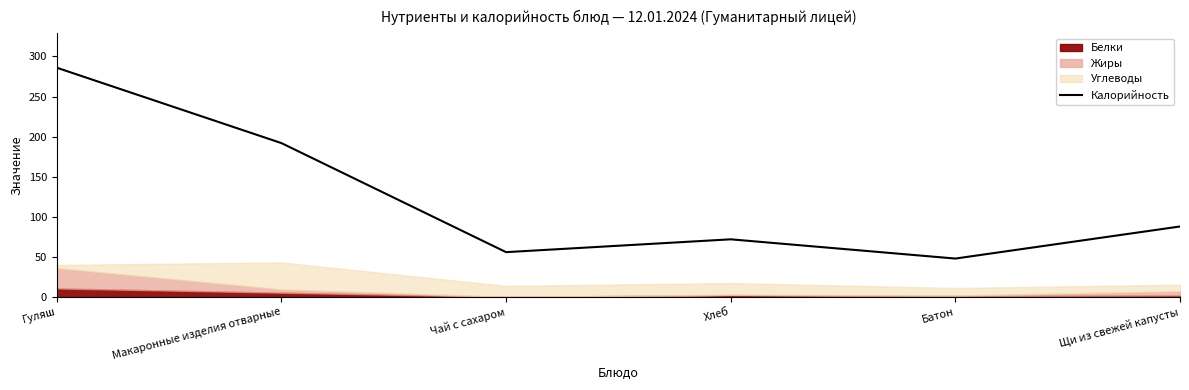

What is the label of the 5th point from the right?

Макаронные изделия отварные